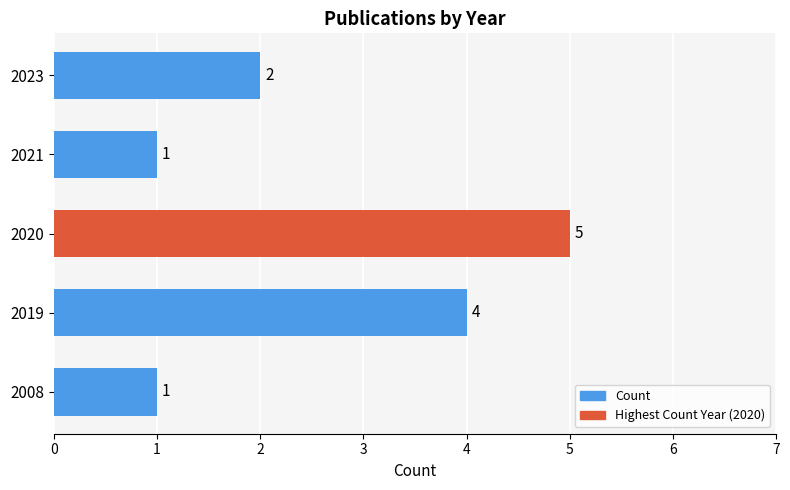

How many values are between 1 and 4?

4